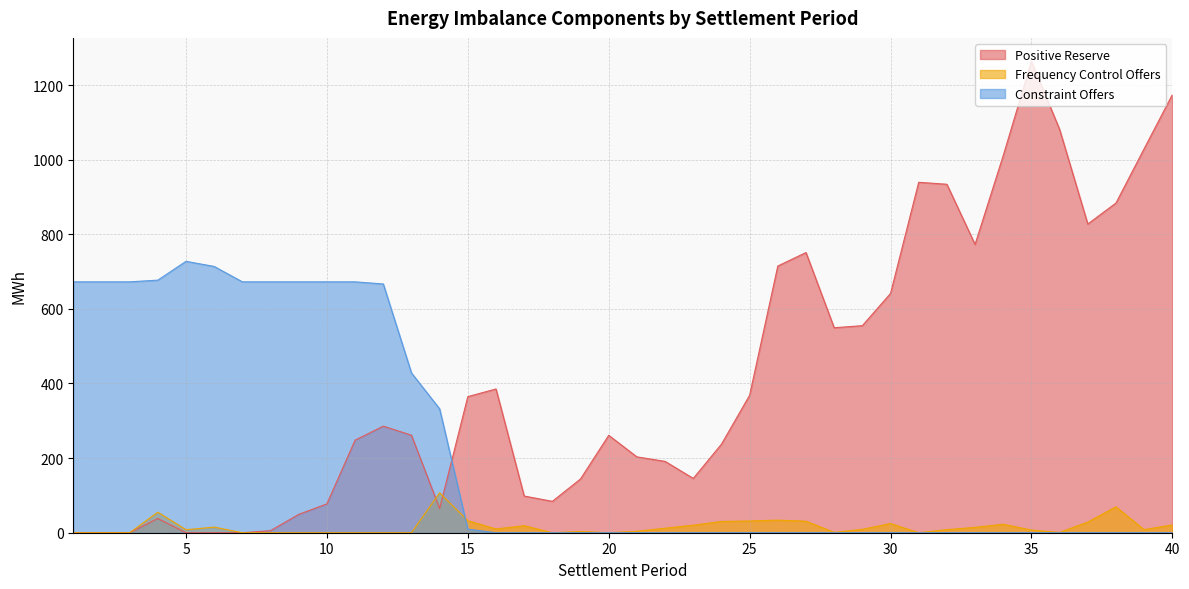

At 25, list the series in order from largest to smallest.

Positive Reserve, Frequency Control Offers, Constraint Offers